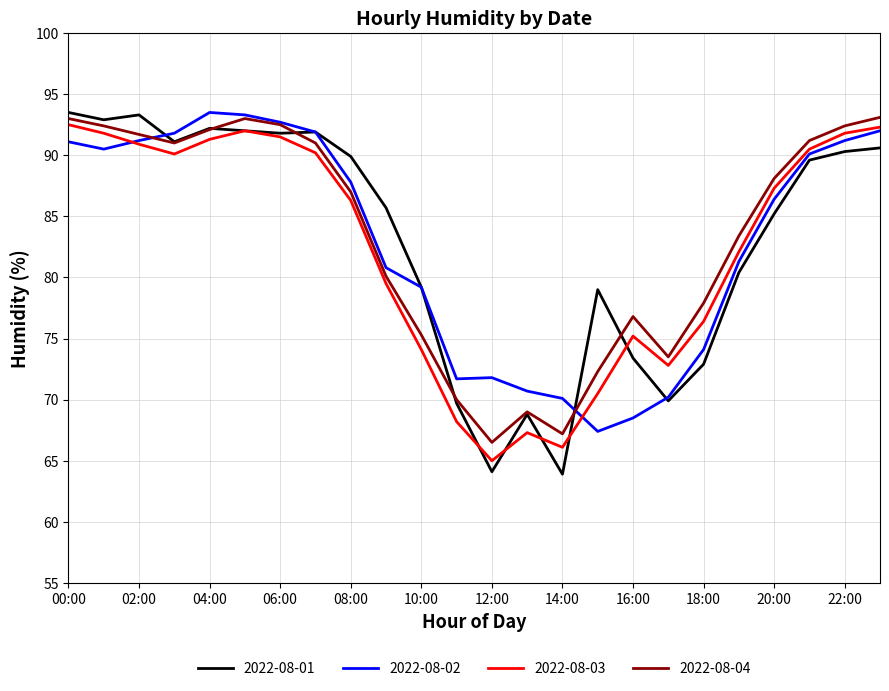

What is the lowest value of the 2022-08-04 series?

66.5